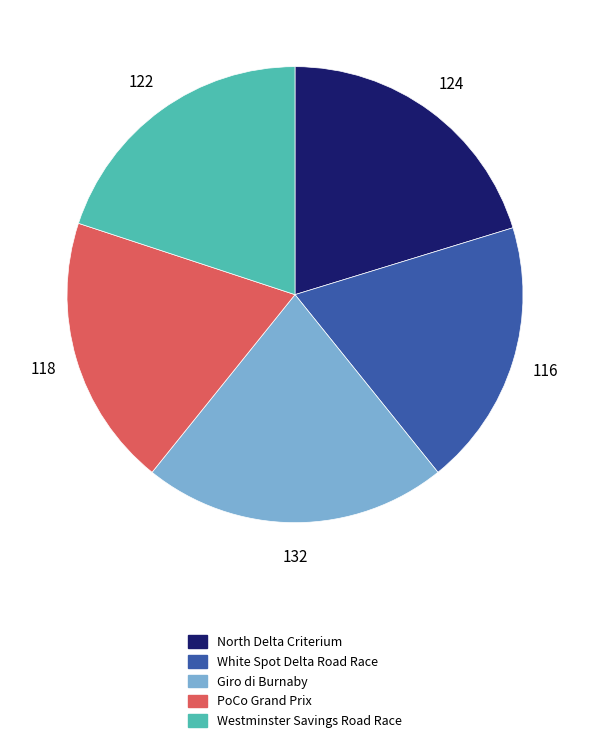

Is North Delta Criterium the majority of the pie?

No